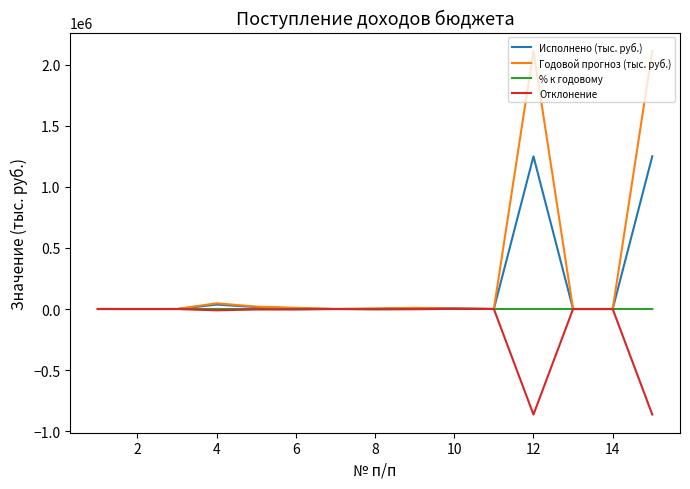

Which series has the largest range (max minus min)?

Годовой прогноз (тыс. руб.)